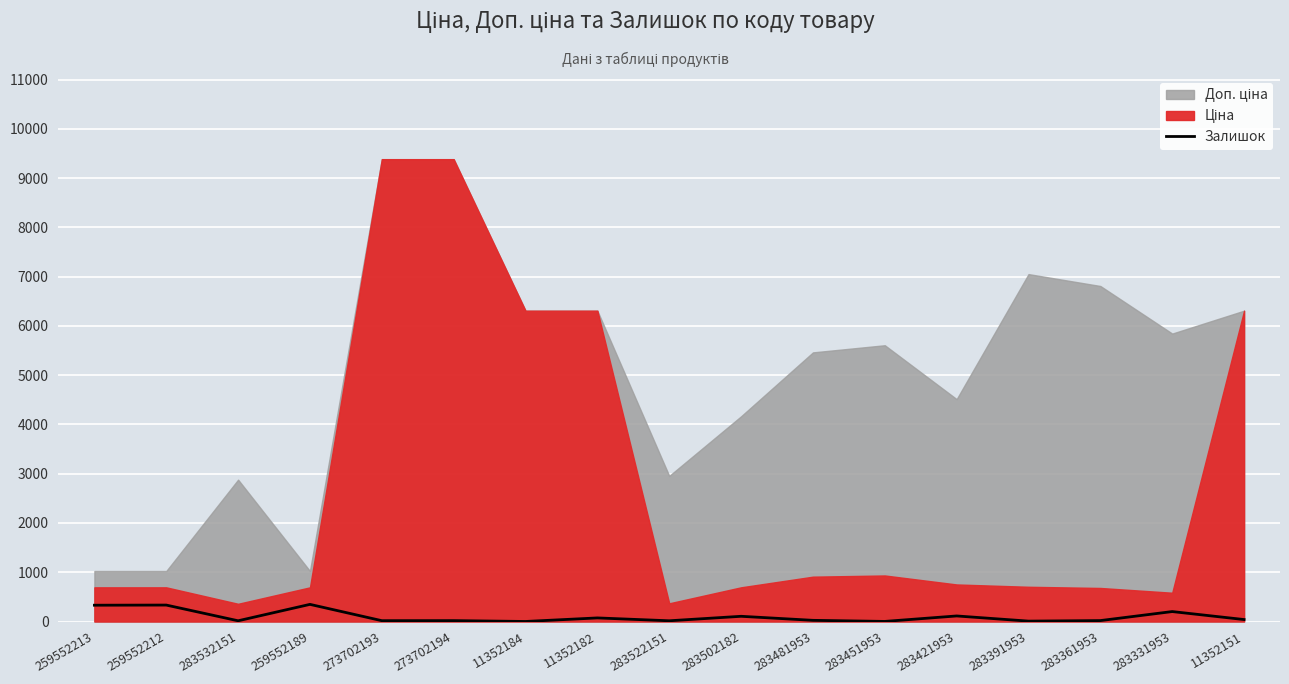

What is the average value?

98